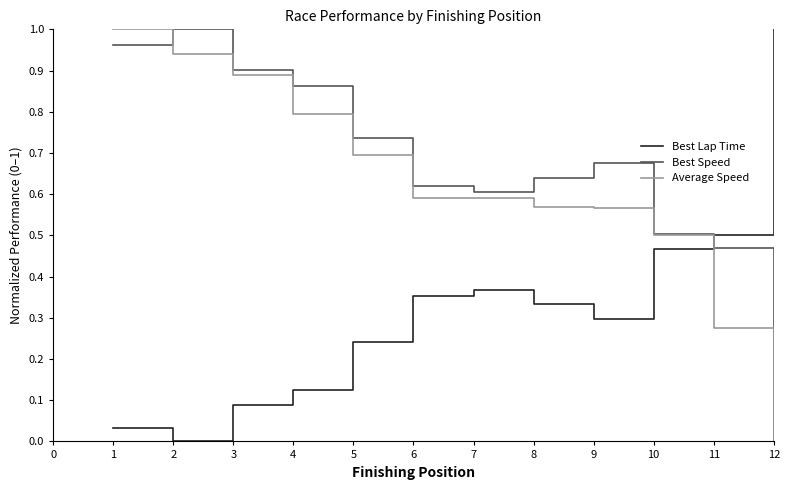

Is the value of Best Lap Time at 6 greater than the value of Average Speed at 12?

Yes